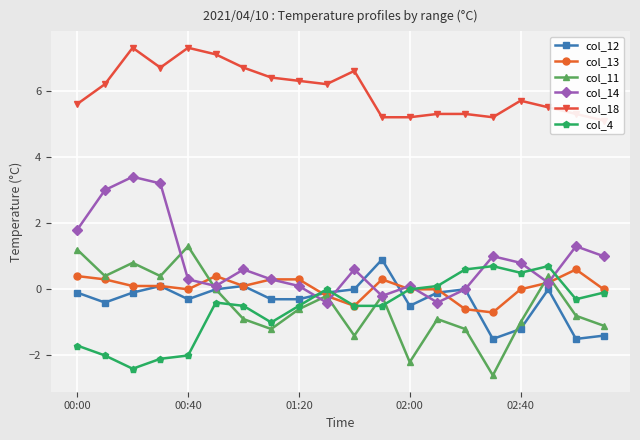

The value of col_12 at 01:20 is -0.3. True or false?

True